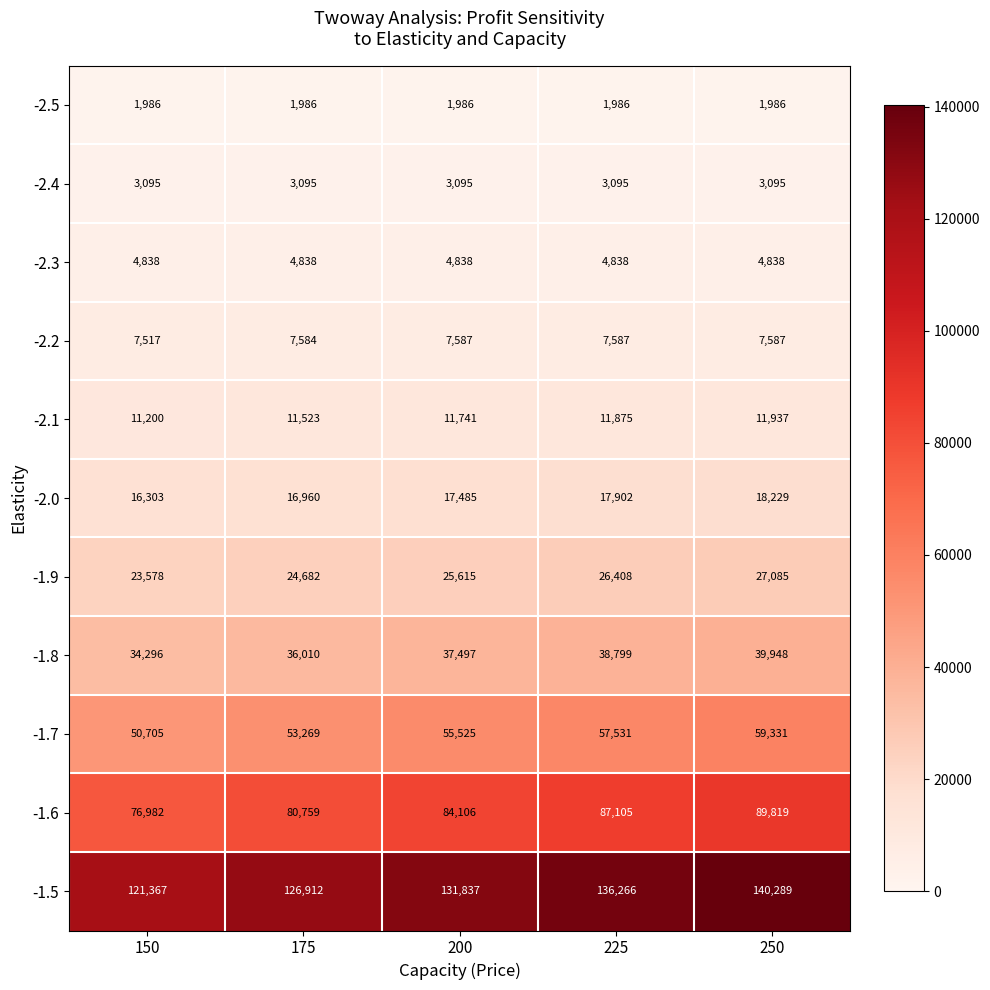

What is the total value across all series at 200?

381312